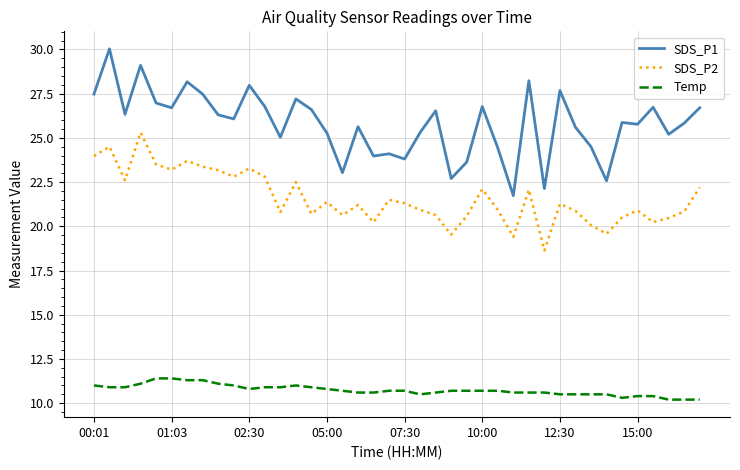

What are all the series names shown in the legend?

SDS_P1, SDS_P2, Temp